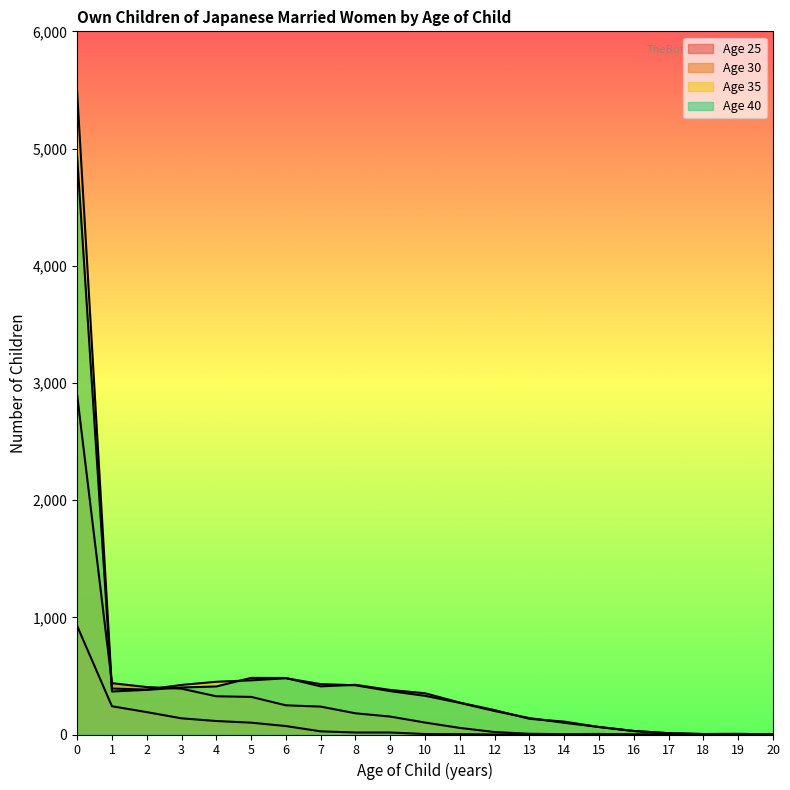

Reading right to left, transcribe all the data shown in this chart.

Age 25: 0	0	0	0	0	0	0	0	0	3	4	17	17	27	72	101	115	138	191	241	926
Age 30: 0	0	0	0	0	5	3	6	21	56	102	153	181	238	249	321	326	391	405	438	2895
Age 35: 2	5	4	11	30	64	100	140	200	270	330	370	420	430	480	462	450	423	383	392	5480
Age 40: 2	5	4	11	30	64	110	134	208	272	352	380	424	411	482	483	410	401	381	367	4931